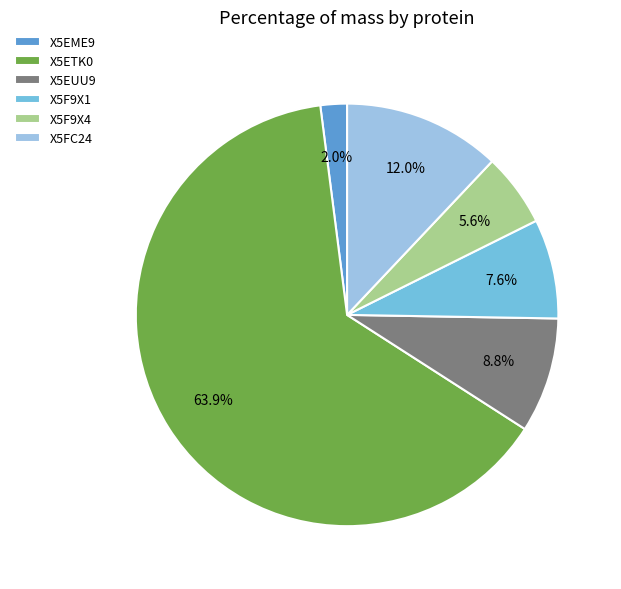

Rank the categories by value from lowest to highest.

X5EME9, X5F9X4, X5F9X1, X5EUU9, X5FC24, X5ETK0